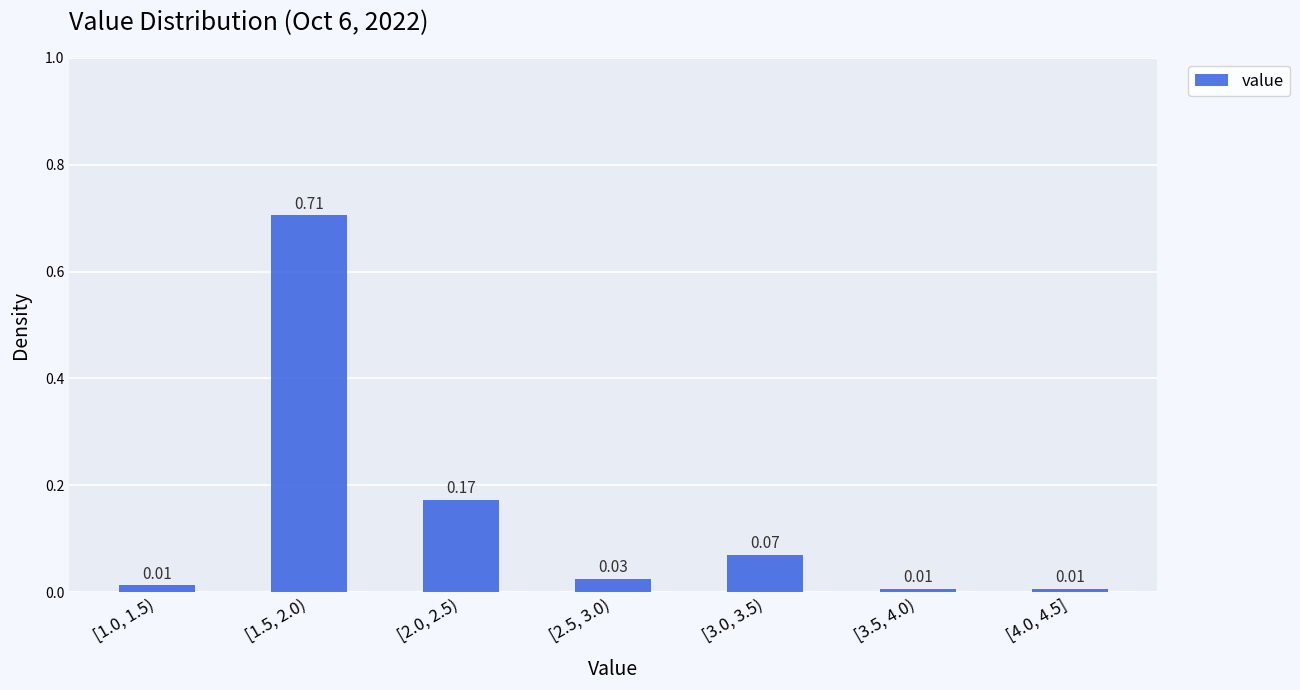

What is the sum of all values?

1.0